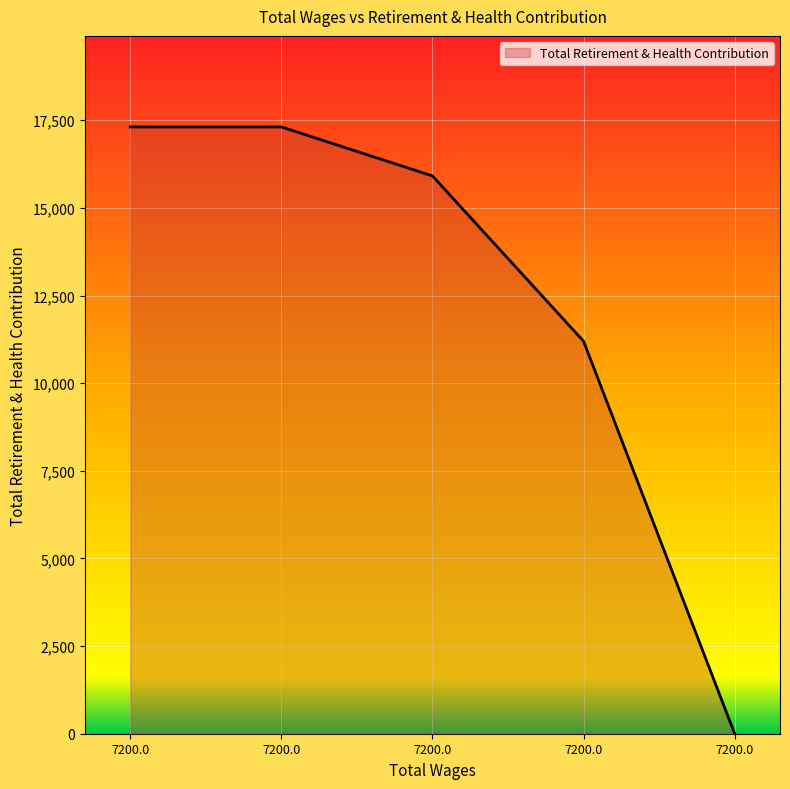

How many values are below 15913?

2